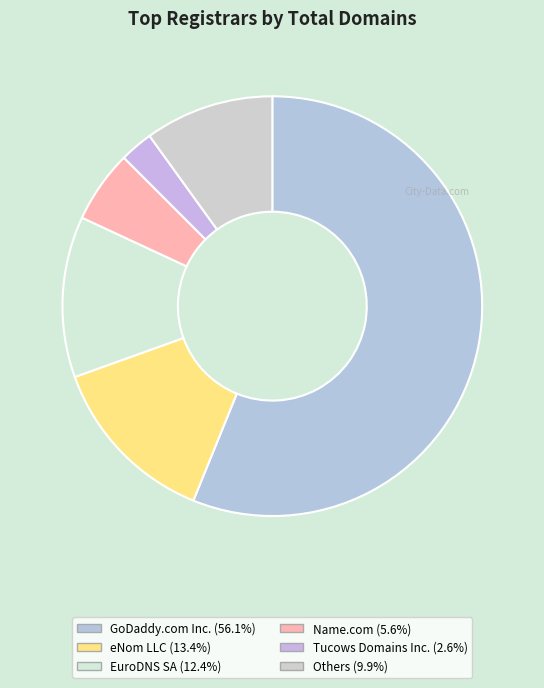

What is the majority slice?

GoDaddy.com Inc.